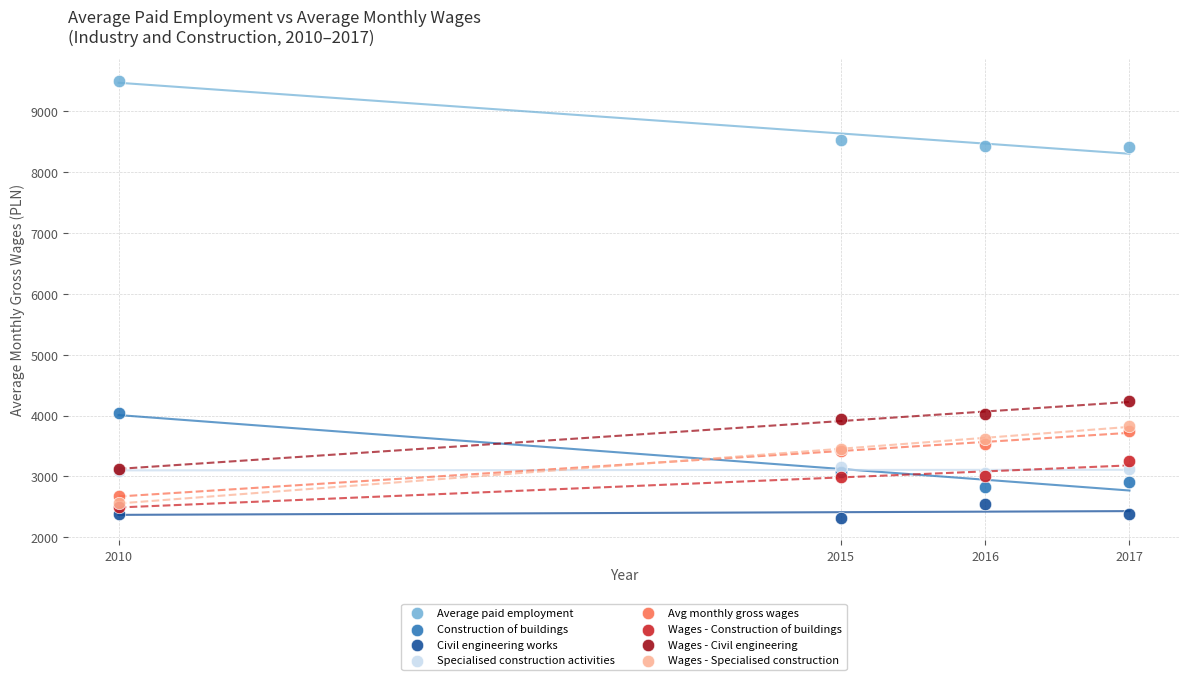

Across all series, what Y value is closest to 5908?

4240.1